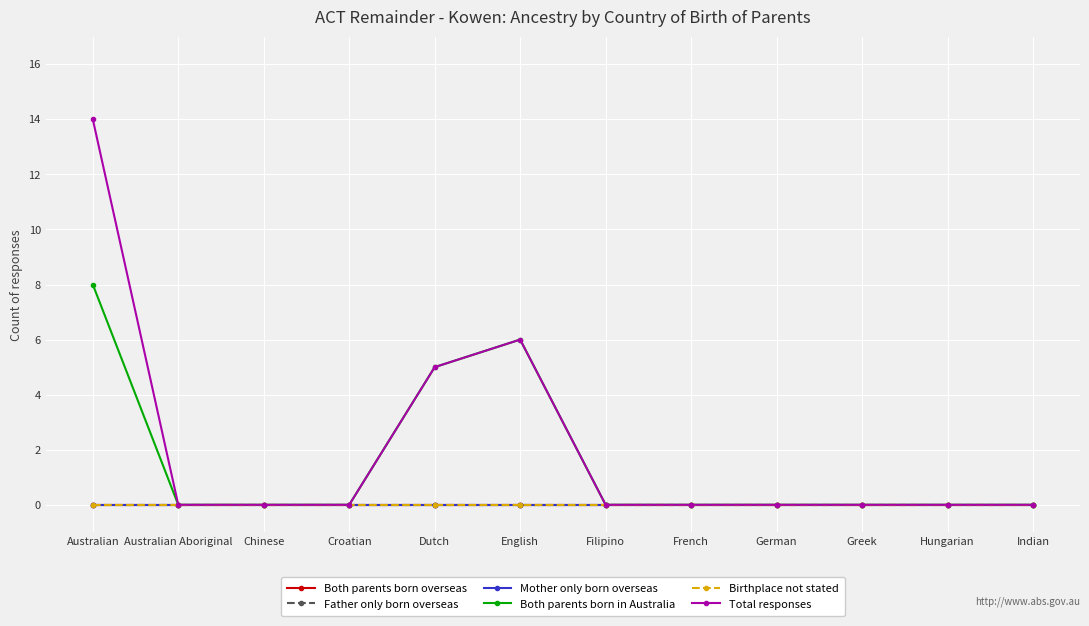

Is this an area chart (filled region under the line)?

No